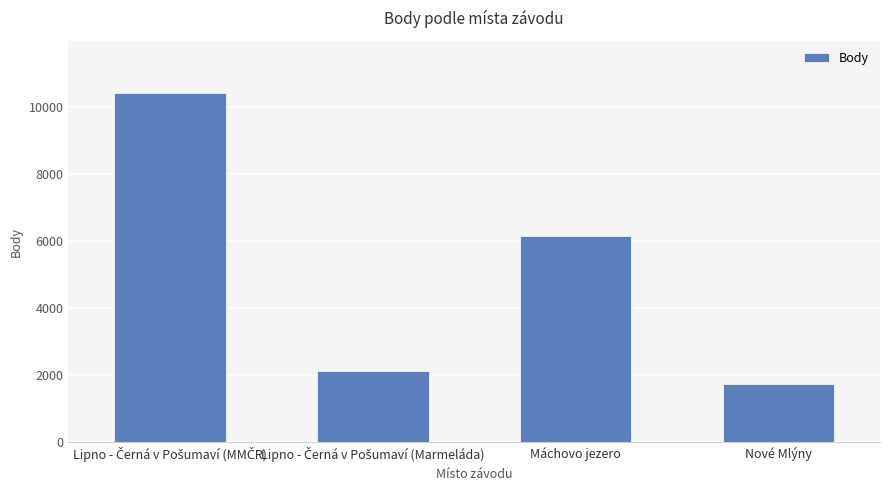

What is the average value?

5107